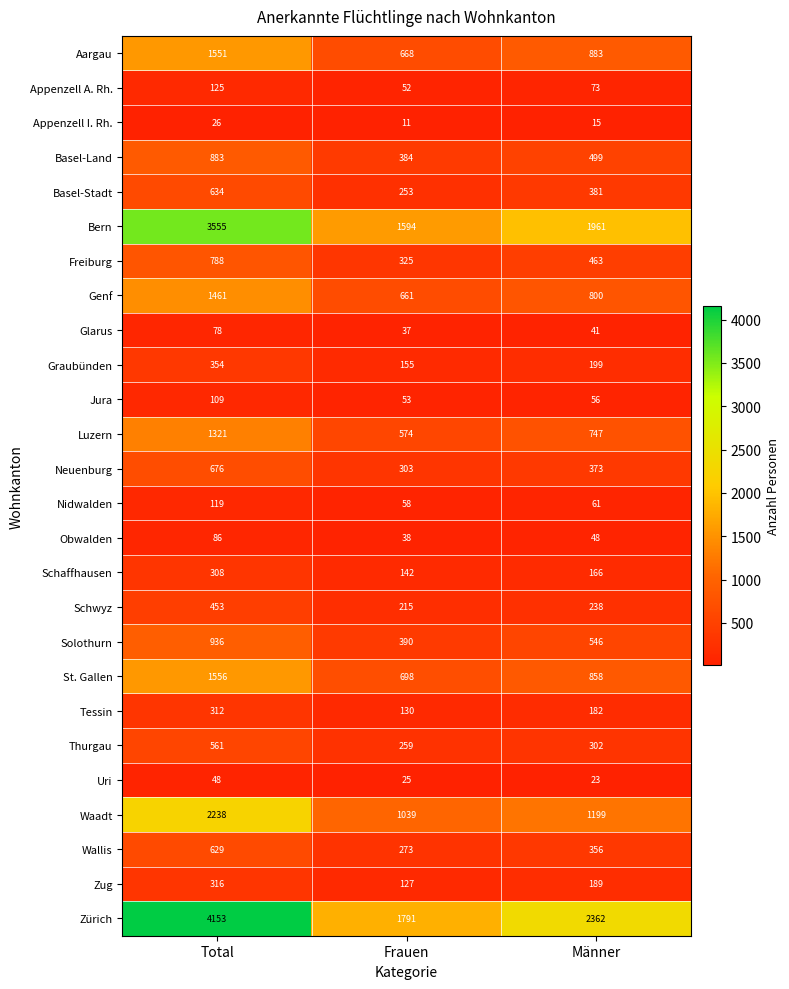

Where does the Thurgau series first go above 302?

Total